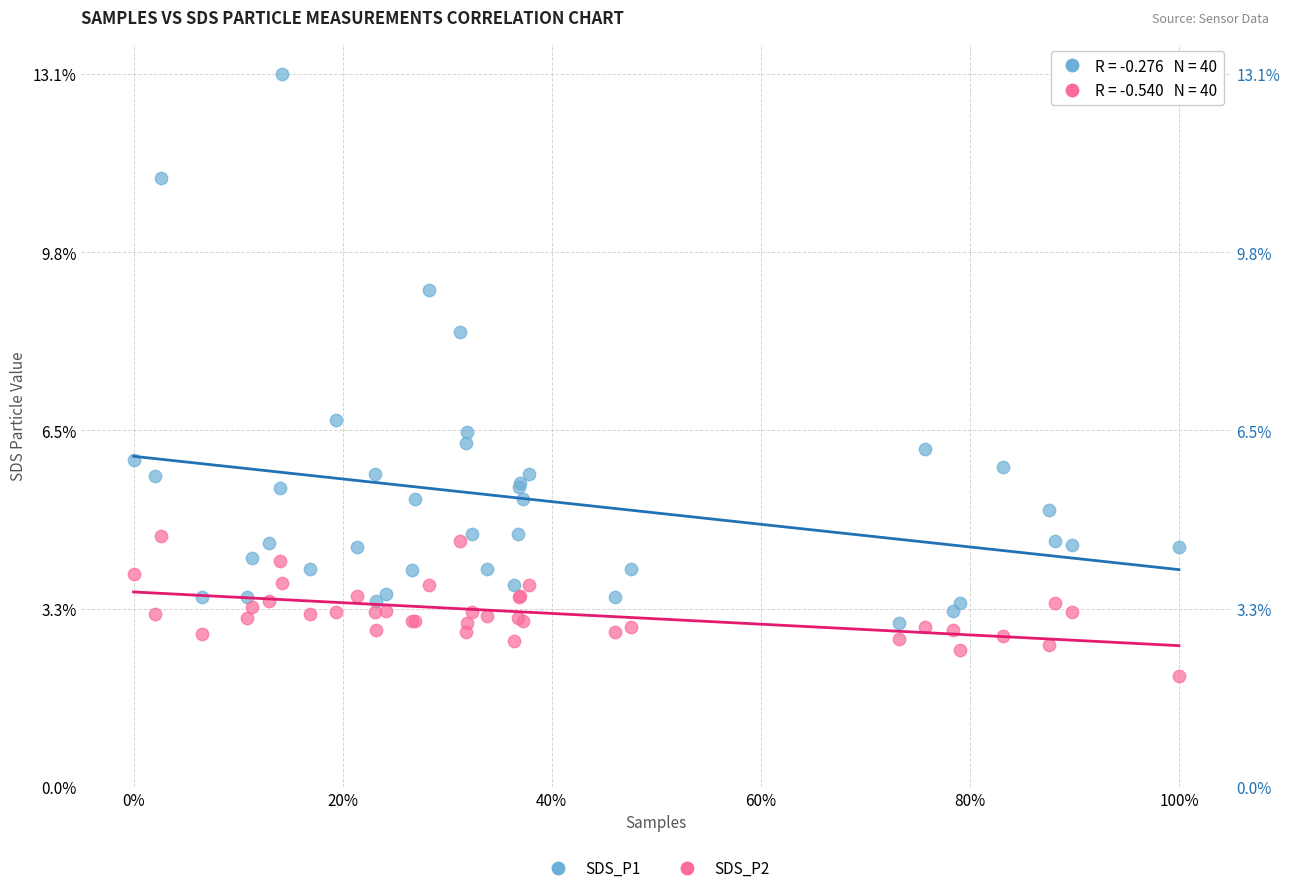

Which series reaches the maximum Y coordinate?

SDS_P1